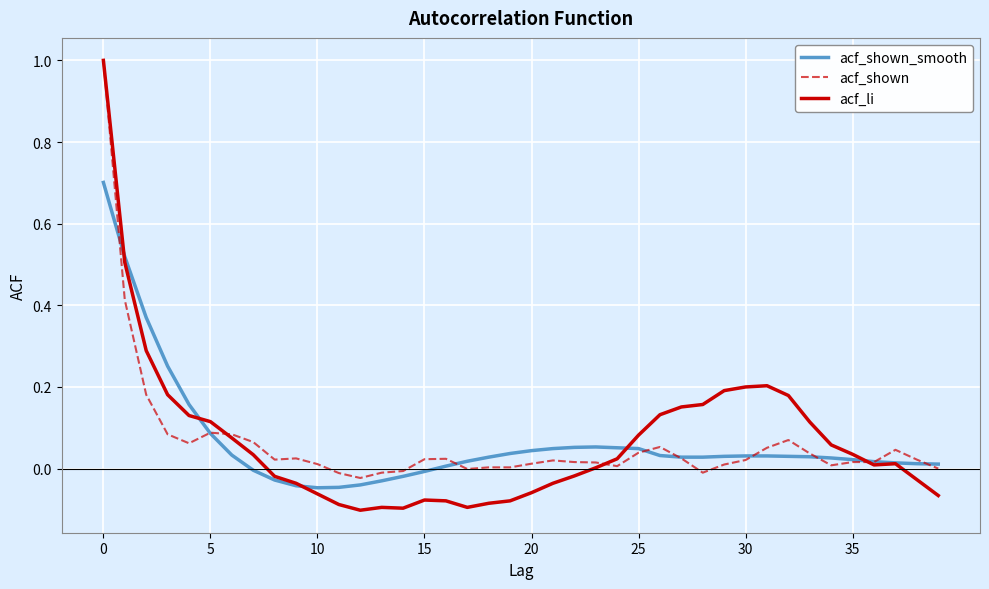

What is the greatest value displayed?

1.0